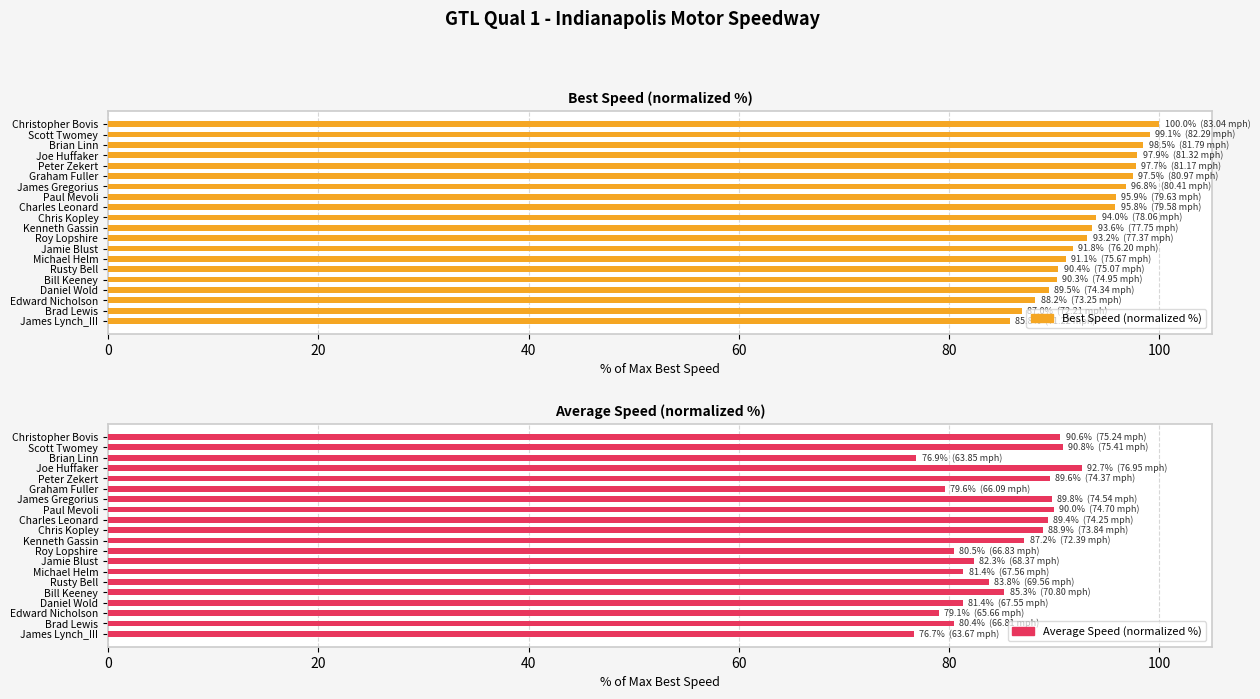

List the series in order of their peak value, highest first.

Best Speed (normalized %), Average Speed (normalized %)